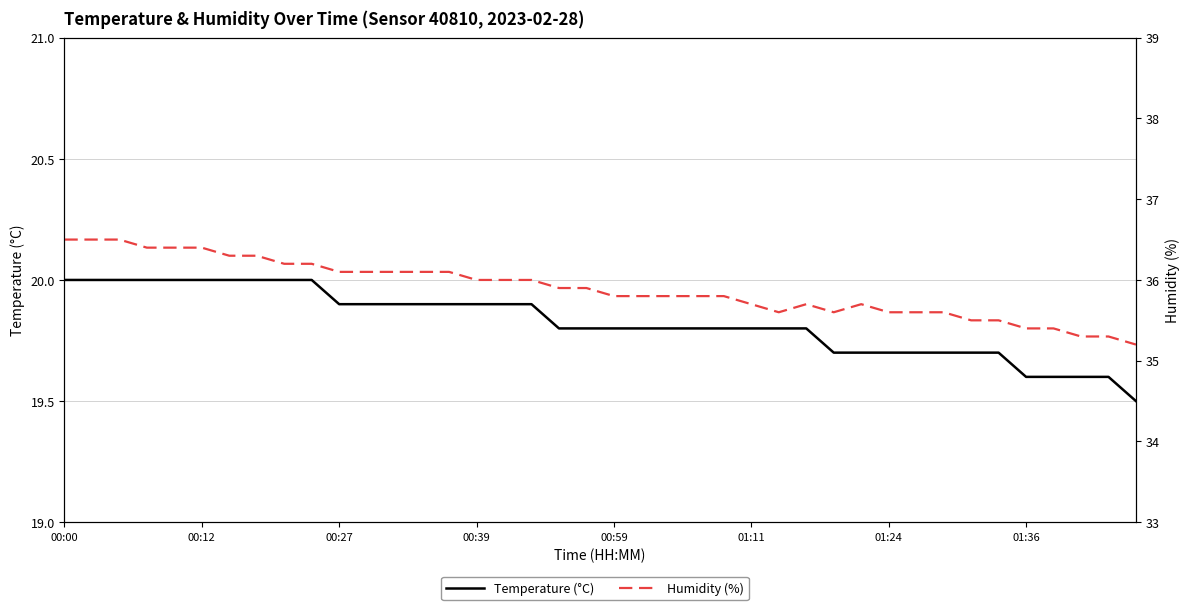

True or false: Temperature (°C) and Humidity (%) intersect in this chart.

False